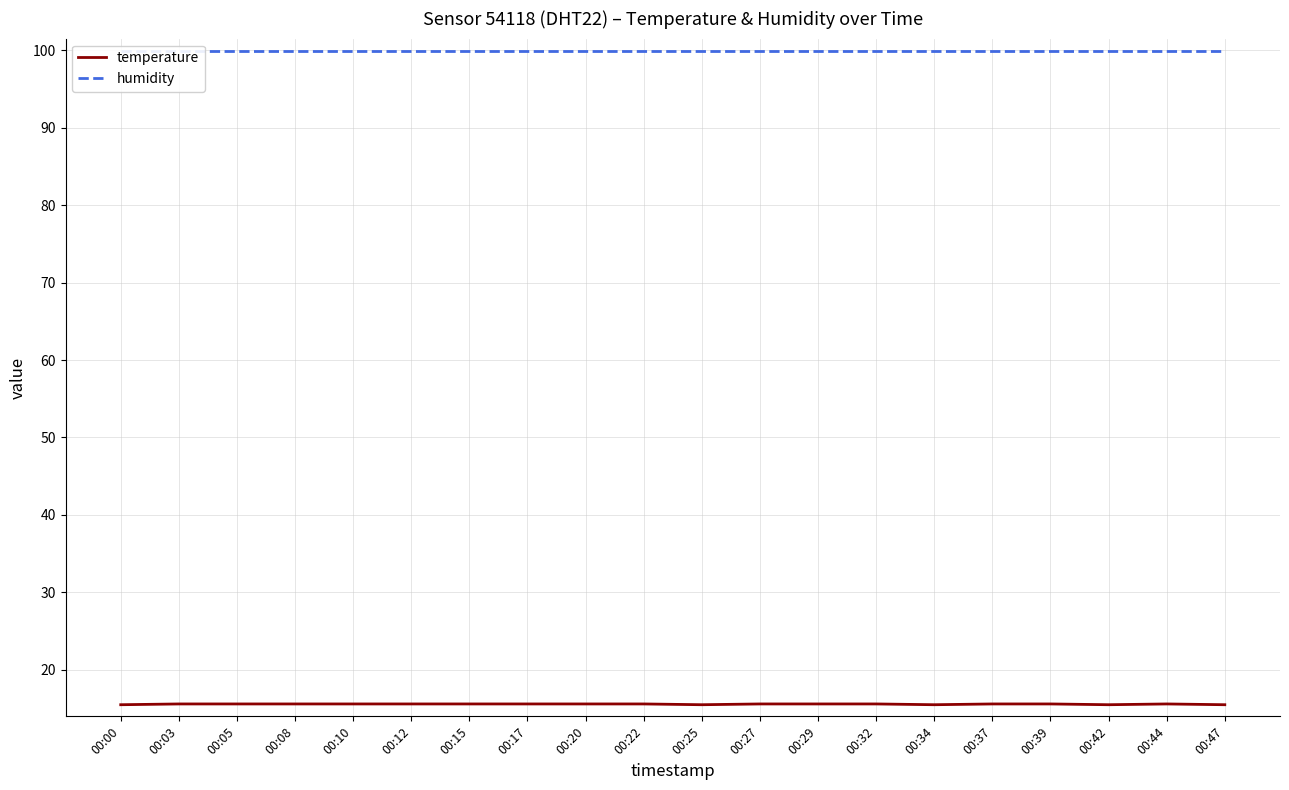

Between 00:22 and 00:44, which is larger?

00:22